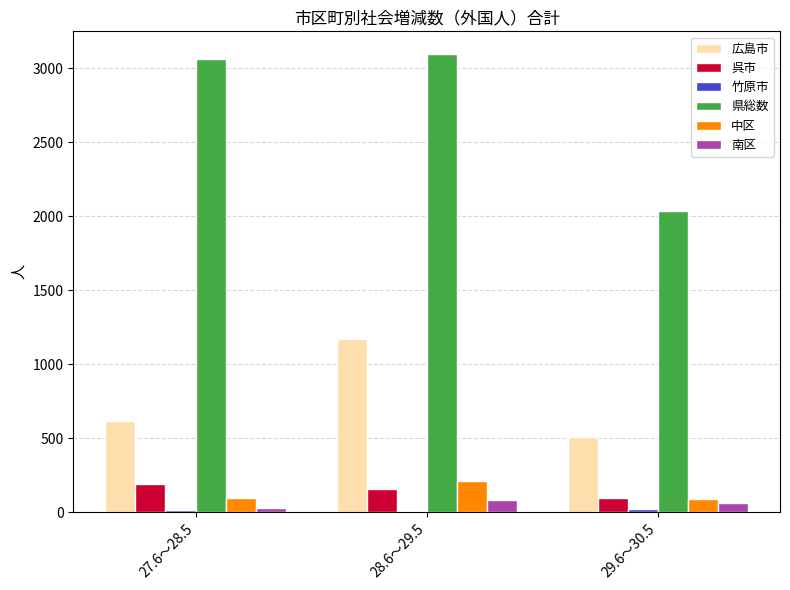

Between 27.6～28.5 and 28.6～29.5, which series saw the biggest shift?

広島市